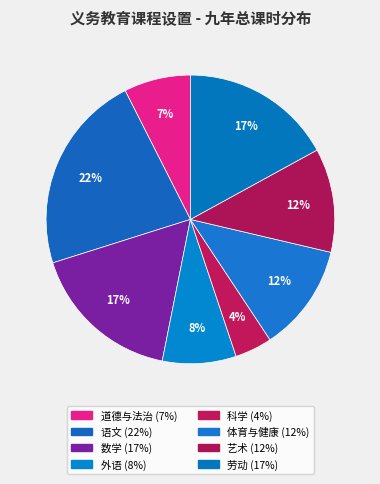

How many segments does this pie chart have?

8